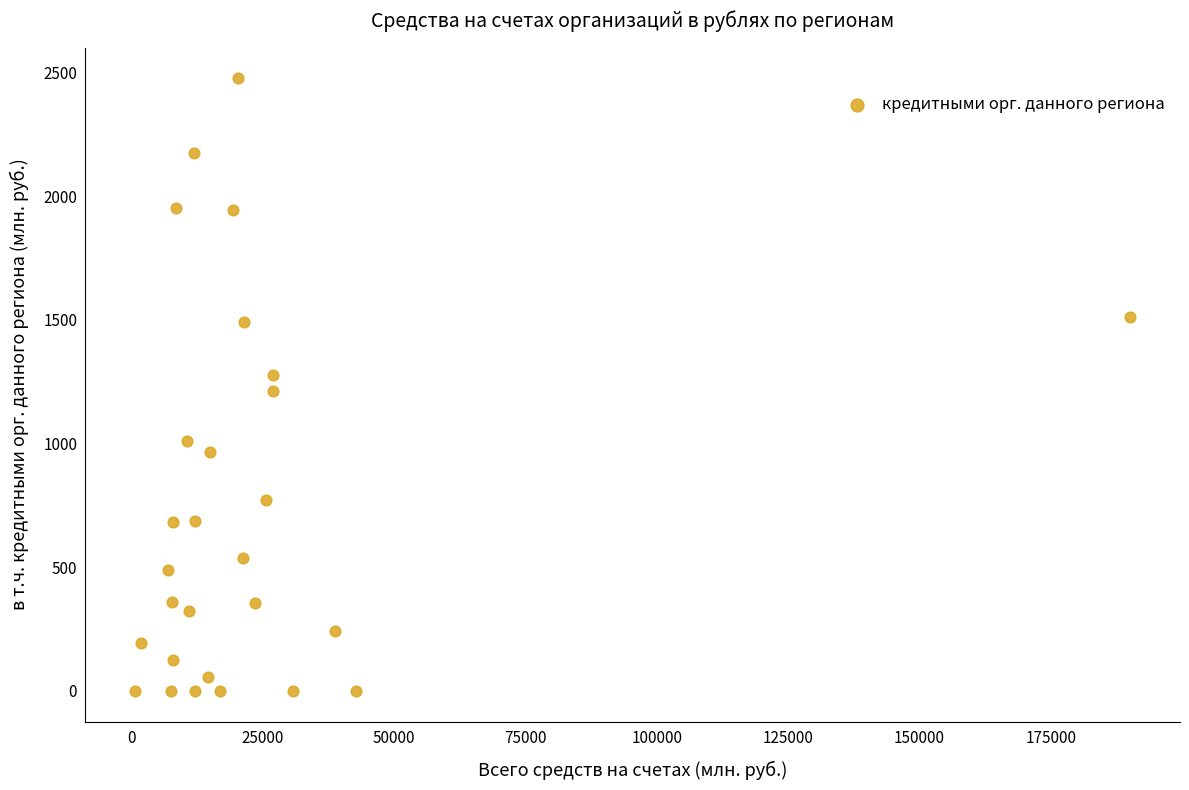

What is the range of Y values (max minus min)?

2476